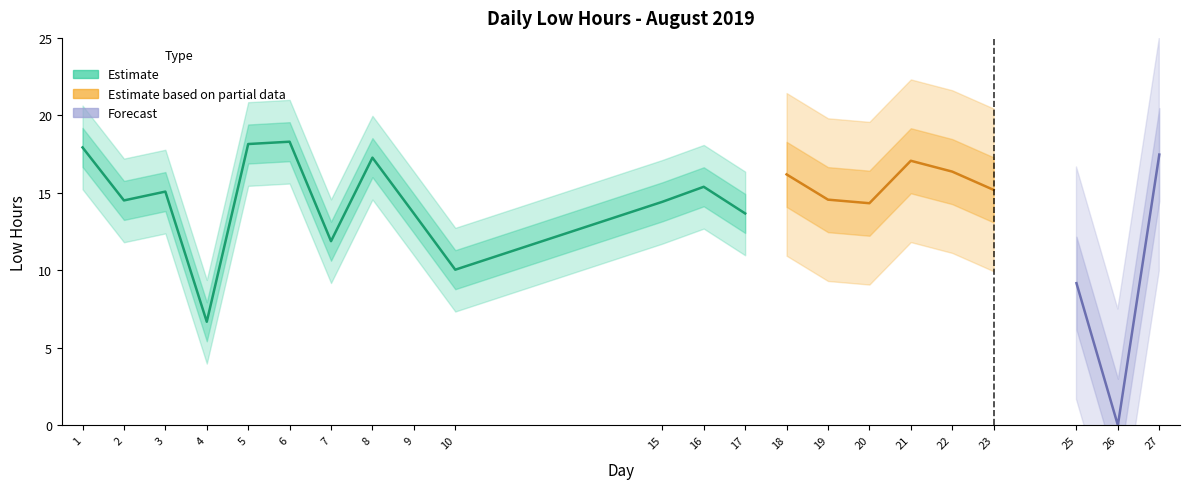

Where is the first local maximum?

3